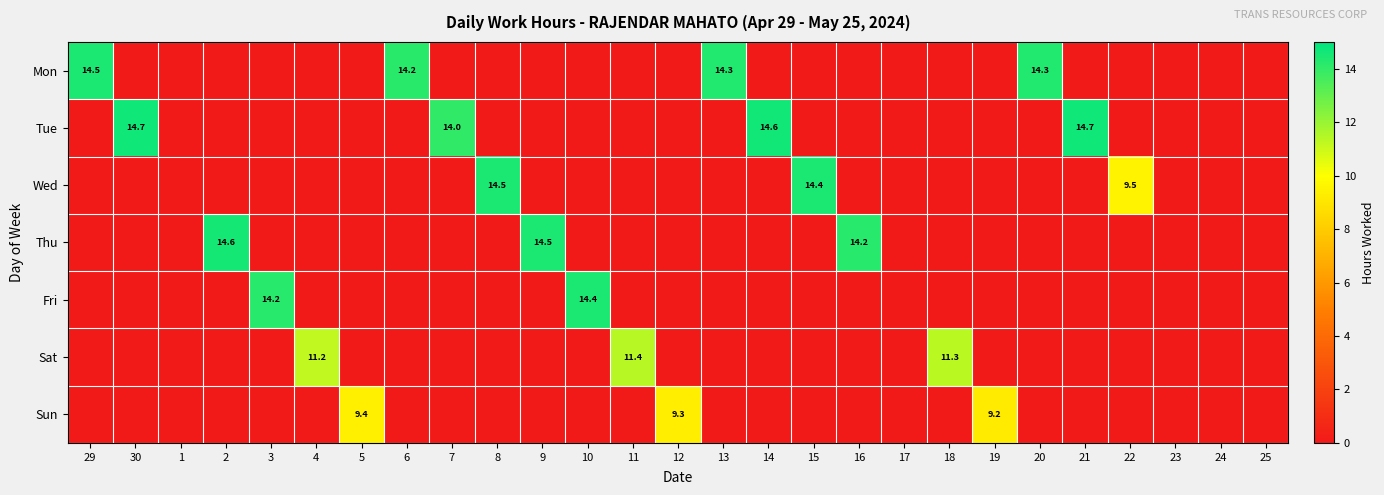

The value of Tue at 14 is 7.7. True or false?

False